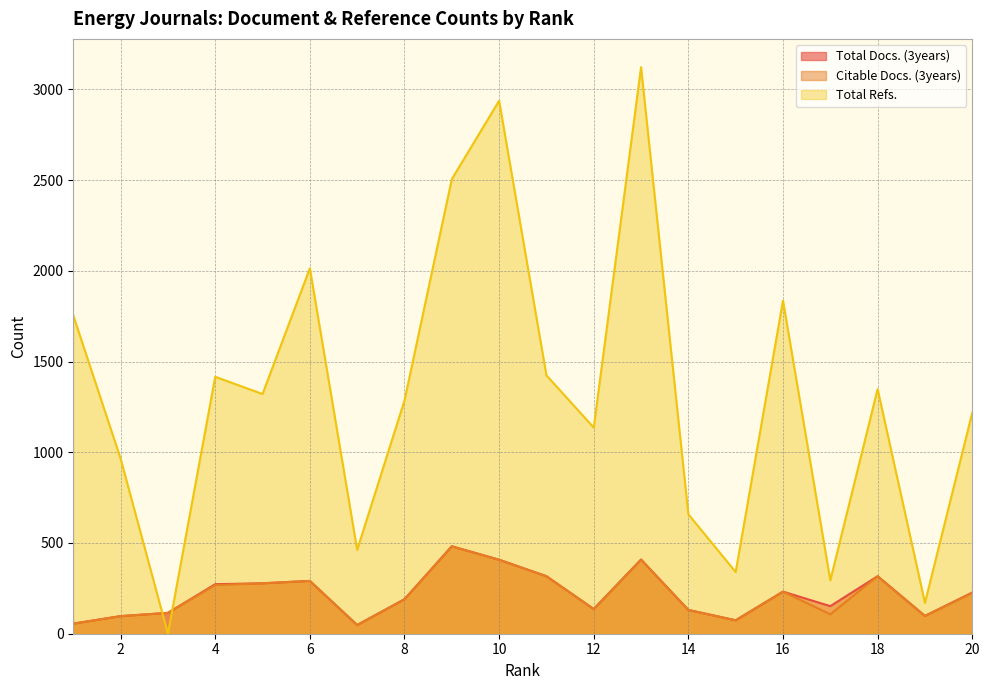

What is the minimum value for Citable Docs. (3years)?

48